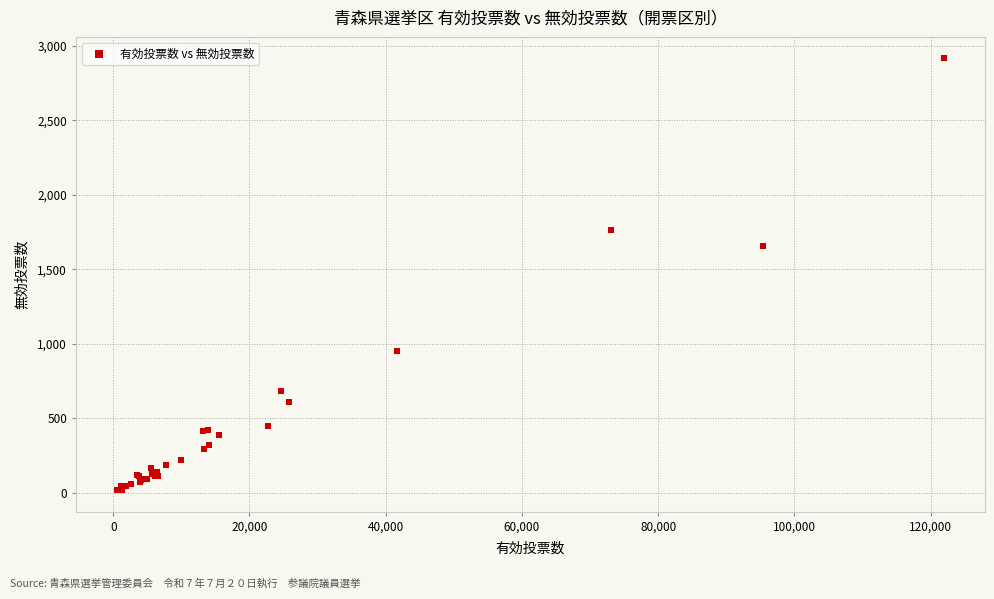

What Y value in the scatter plot is closest to 1467?

1657